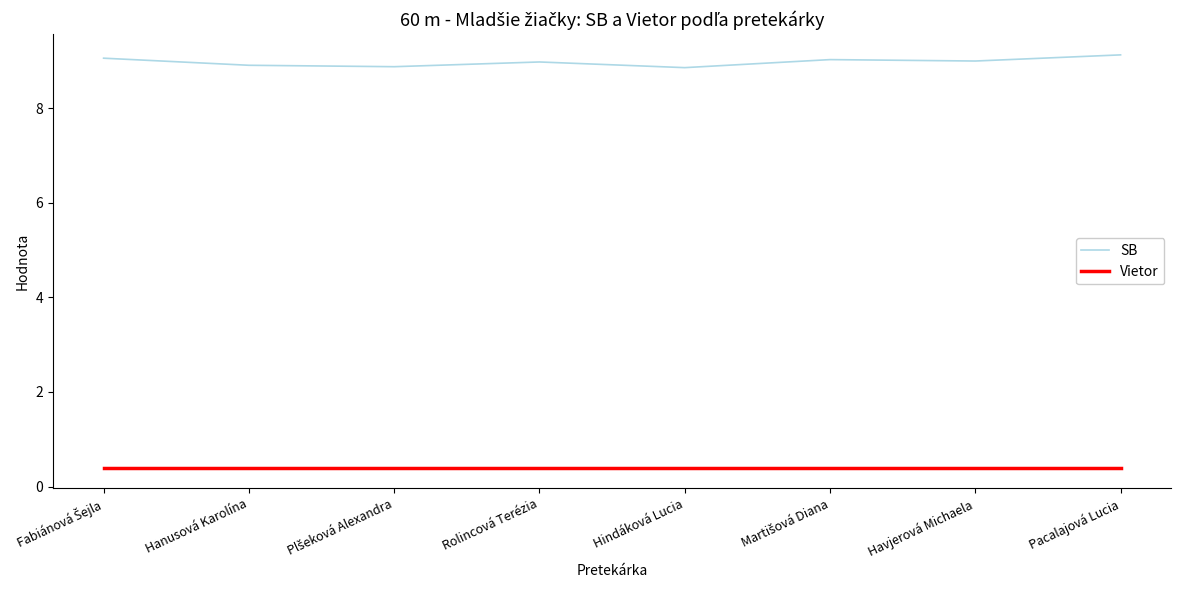

True or false: Vietor and SB intersect in this chart.

False